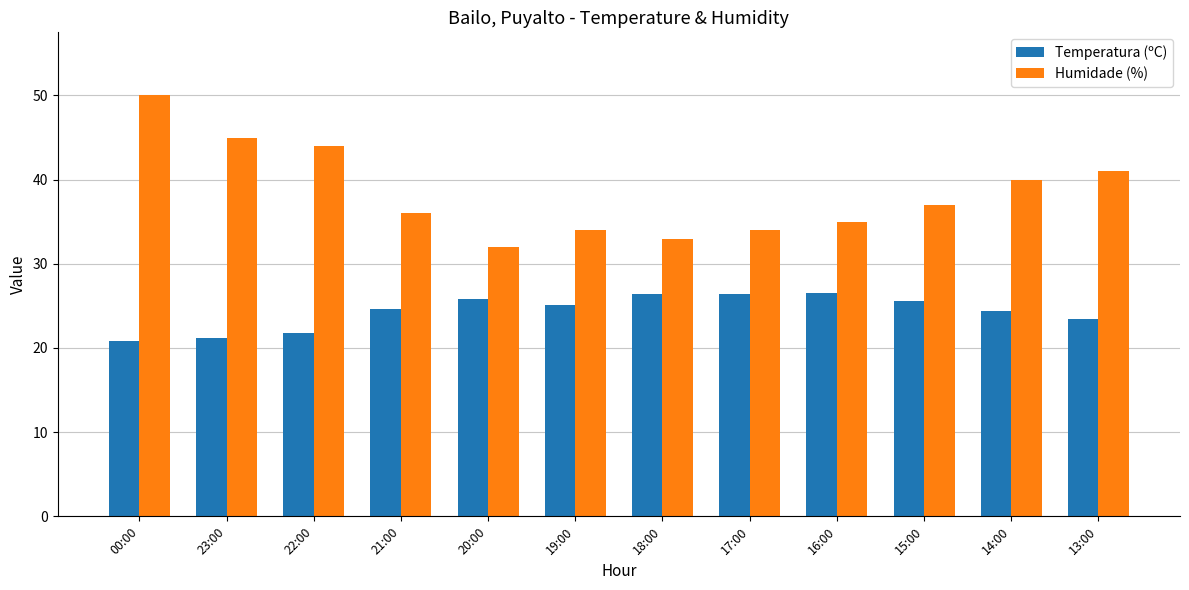

Rank the series by their maximum value, from highest to lowest.

Humidade (%), Temperatura (ºC)